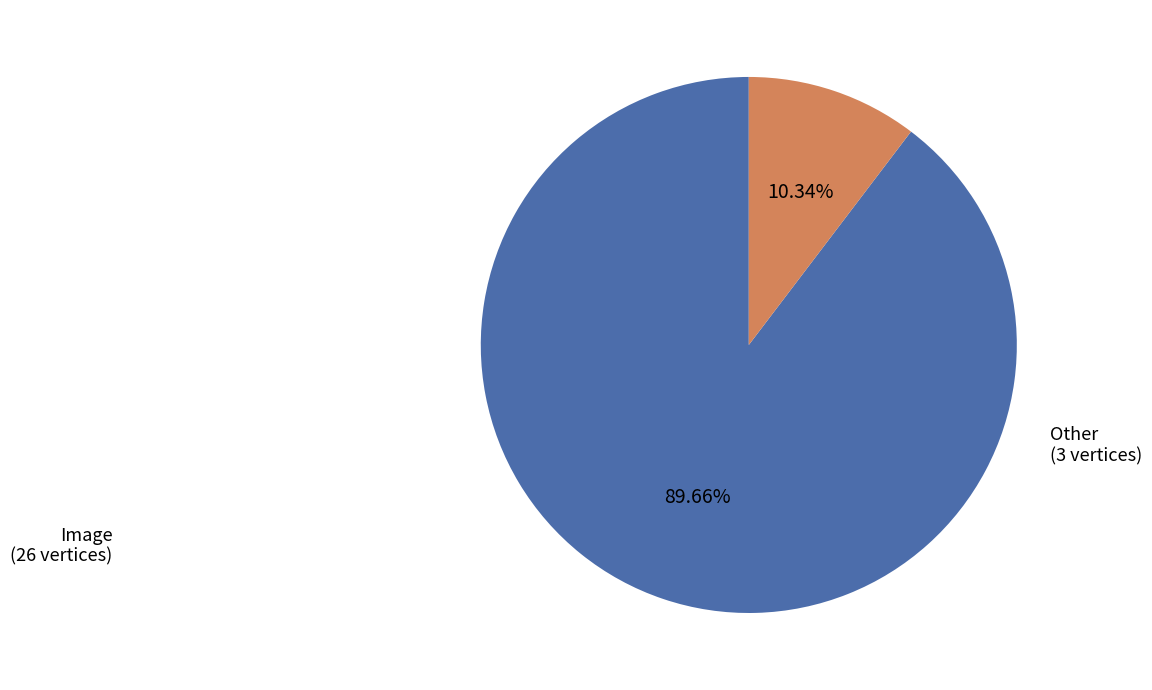

Is it true that Image is 90% of the pie?

True